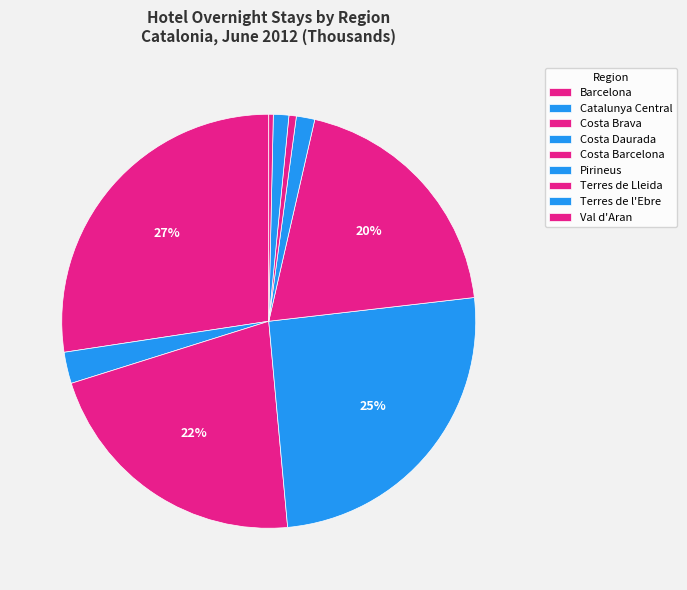

What percentage do Terres de l'Ebre and Val d'Aran together represent?

1.6%